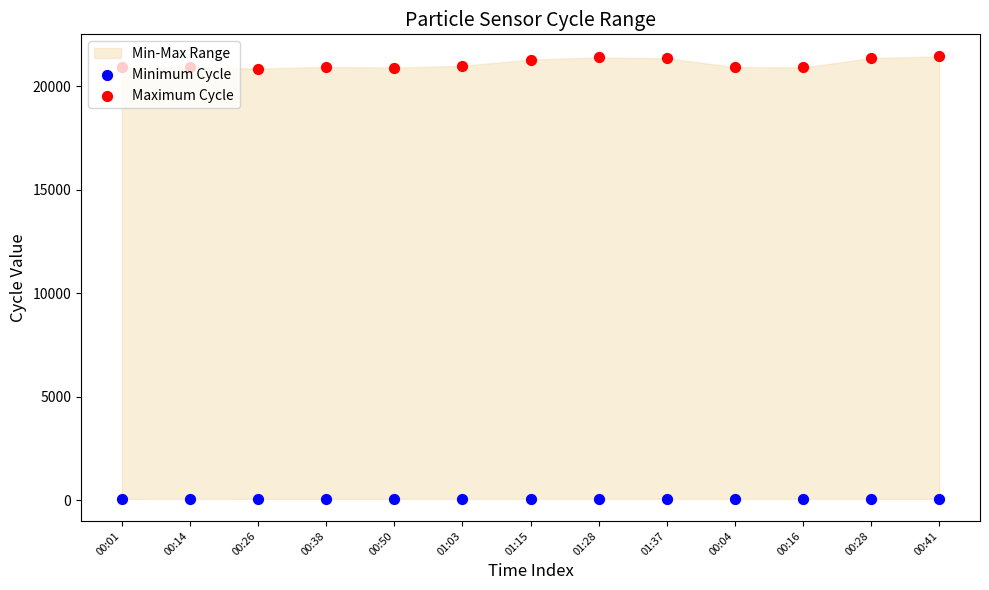

Is the value of Minimum Cycle at 00:28 greater than the value of Maximum Cycle at 01:37?

No